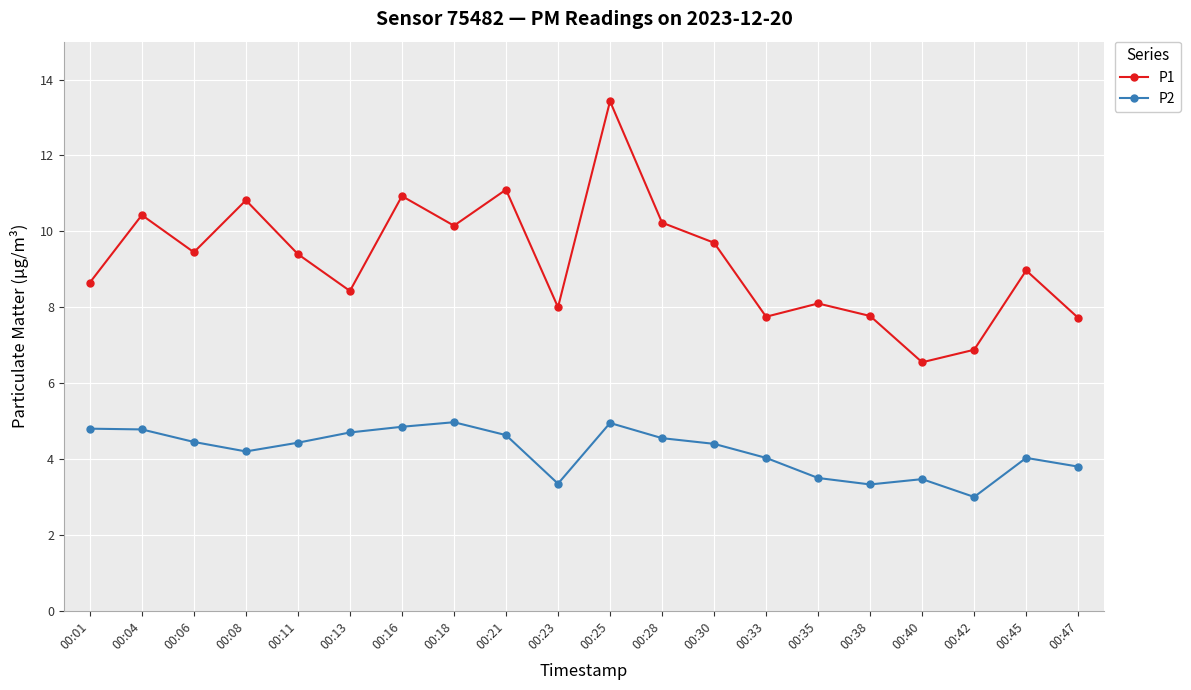

True or false: P1 and P2 intersect in this chart.

False